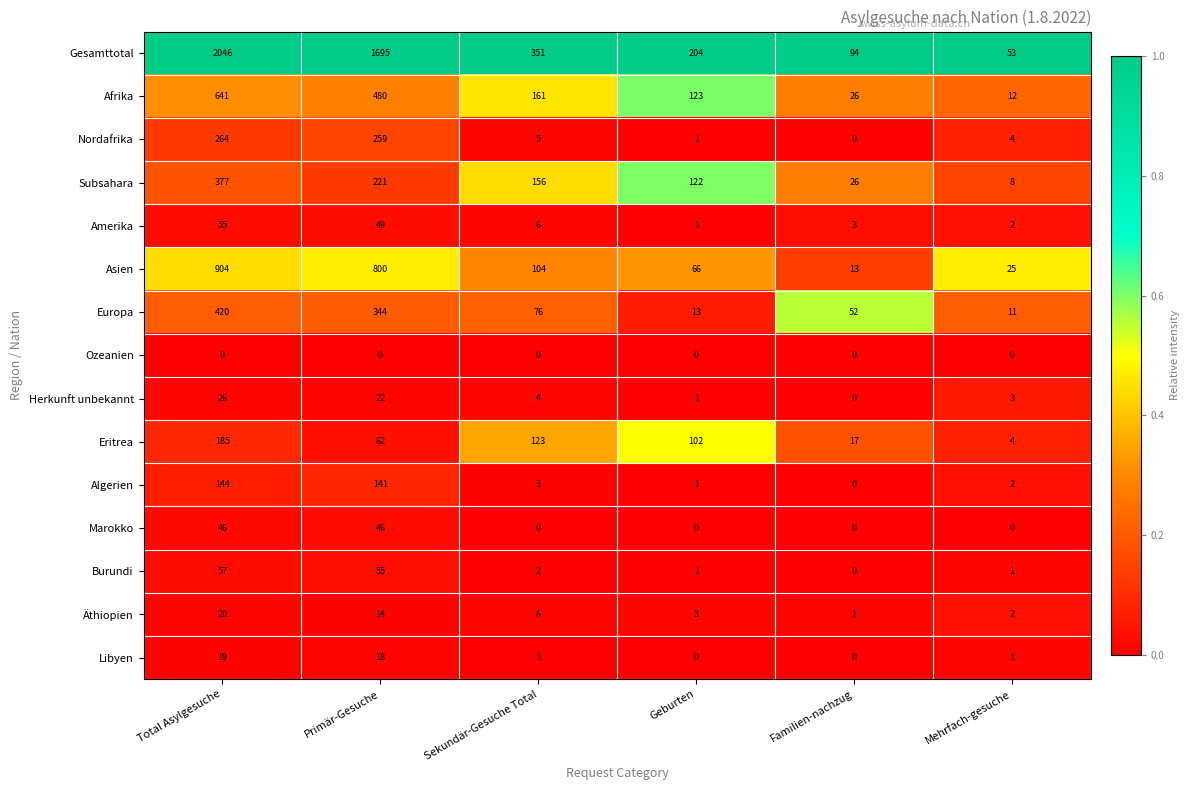

What is the difference between the highest and lowest values at Geburten?

204